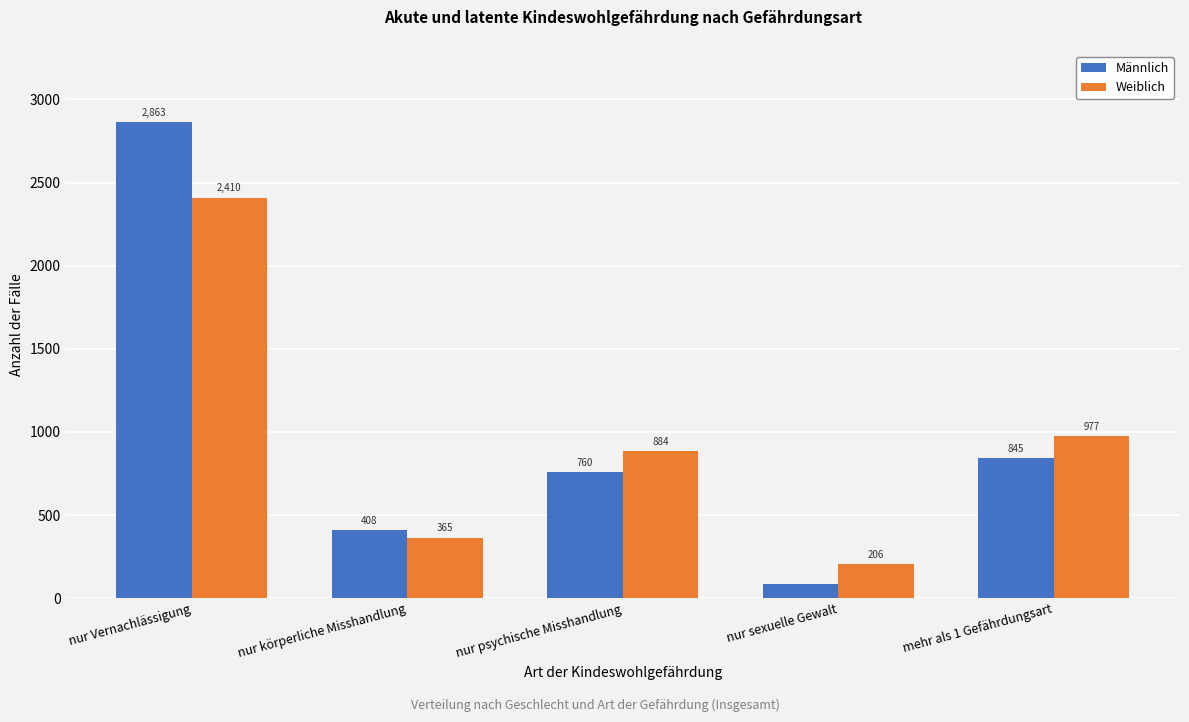

Reading right to left, list all the values displayed in this chart.

Männlich: mehr als 1 Gefährdungsart=845	nur sexuelle Gewalt=88	nur psychische Misshandlung=760	nur körperliche Misshandlung=408	nur Vernachlässigung=2863
Weiblich: mehr als 1 Gefährdungsart=977	nur sexuelle Gewalt=206	nur psychische Misshandlung=884	nur körperliche Misshandlung=365	nur Vernachlässigung=2410